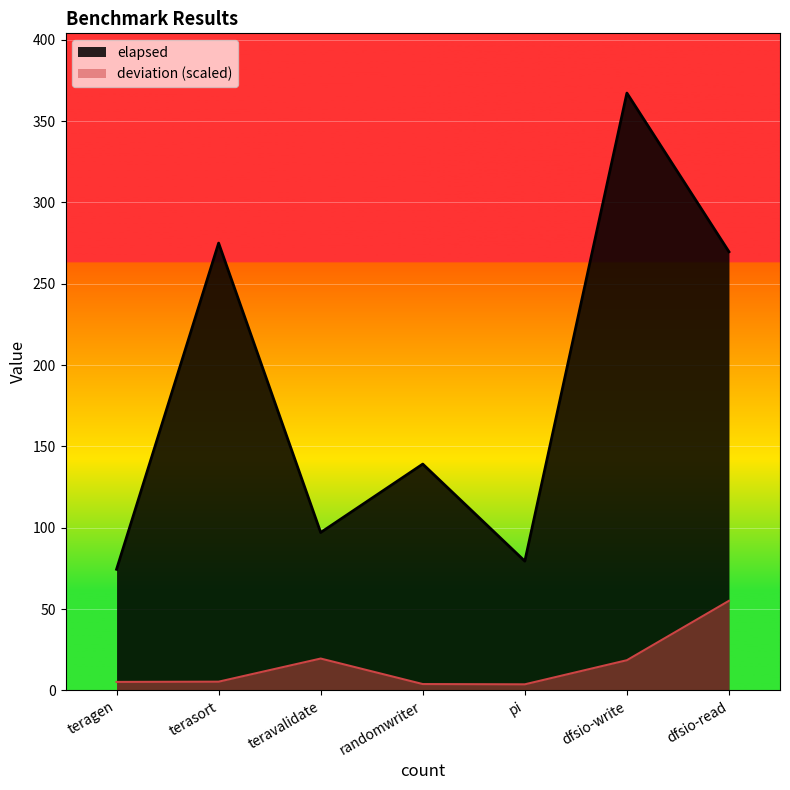

True or false: elapsed and deviation cross at least once.

False